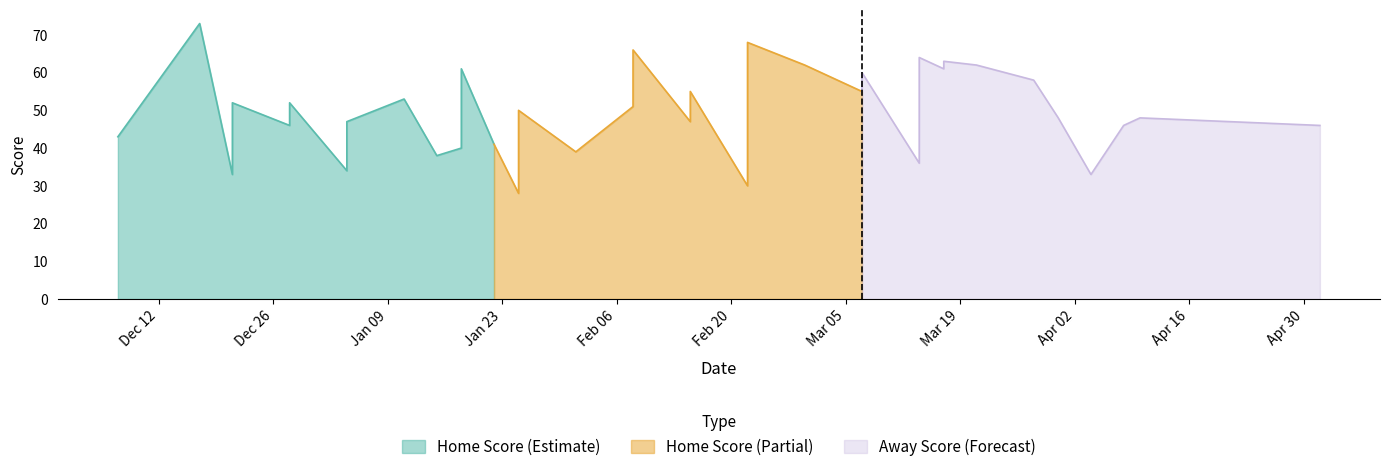

True or false: Home Score has a value of 49 at 04-04-2024.

False